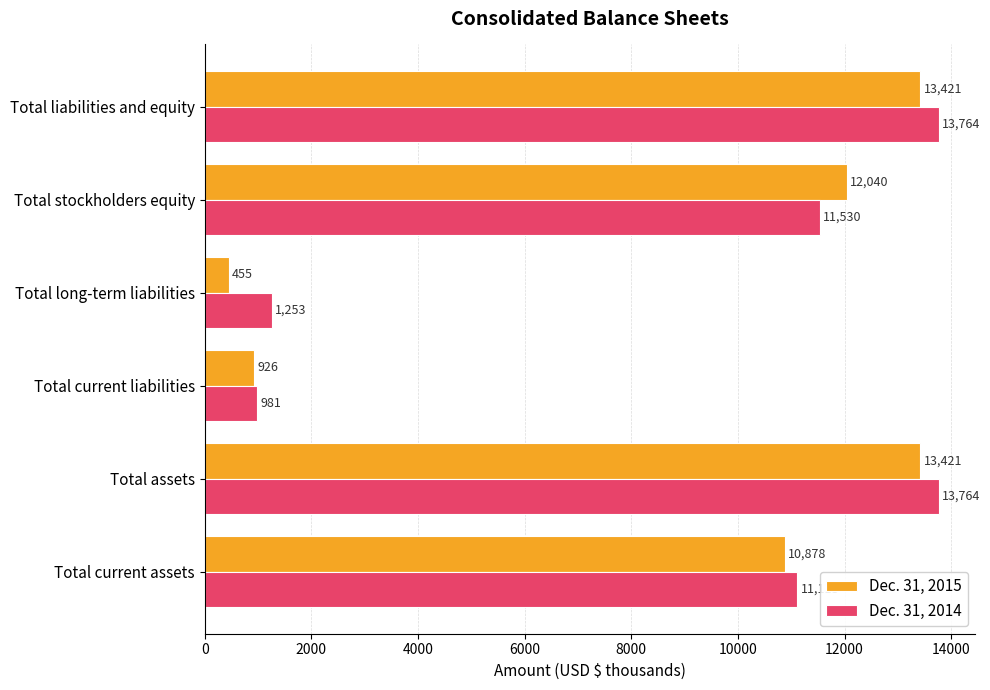

Read the Dec. 31, 2015 value at Total liabilities and equity, to the nearest 10.

13420